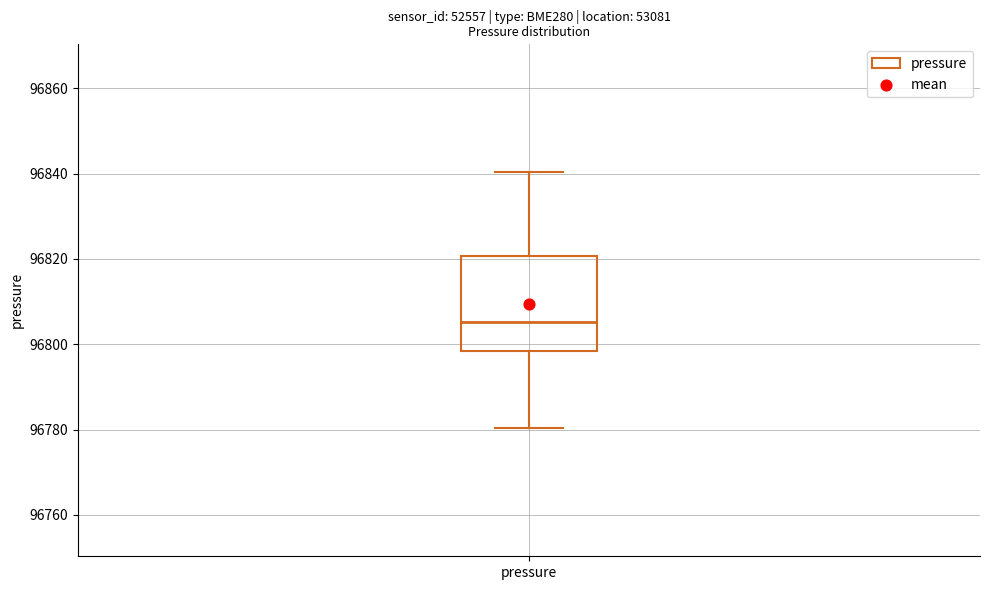

Where does the lower whisker of the box for pressure end on the y-axis? The values are not printed on the chart, so give them approximately, as read against the axis.

96780